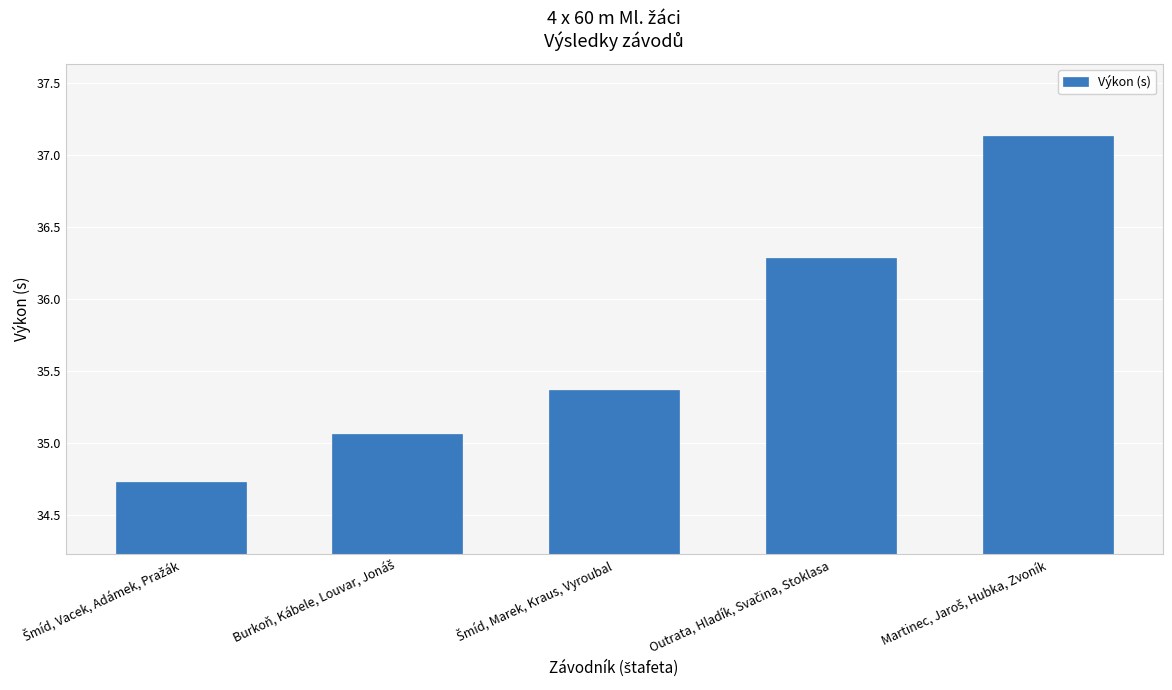

How many values are below 35?

1